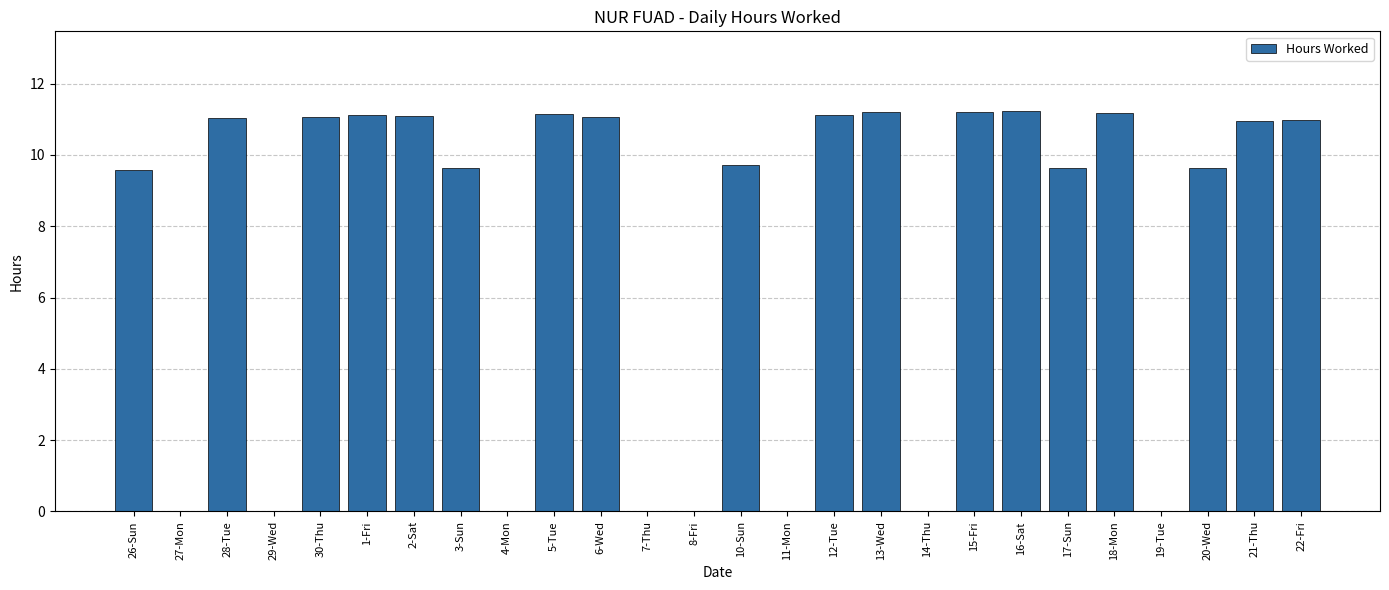

Is it true that the value at 2-Sat is 2.5?

False